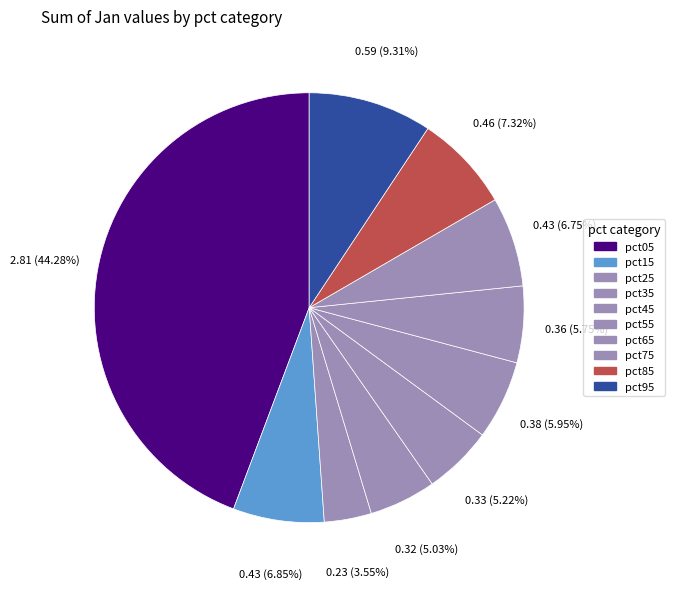

To the nearest percent, what percentage of the pie is pct85?

7%